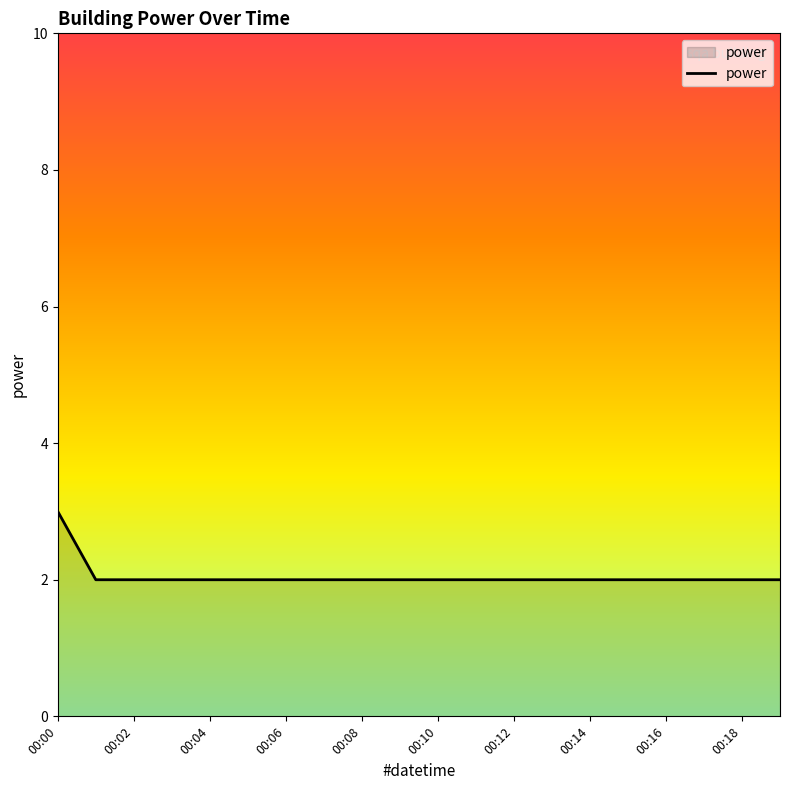

What is the greatest value displayed?

3